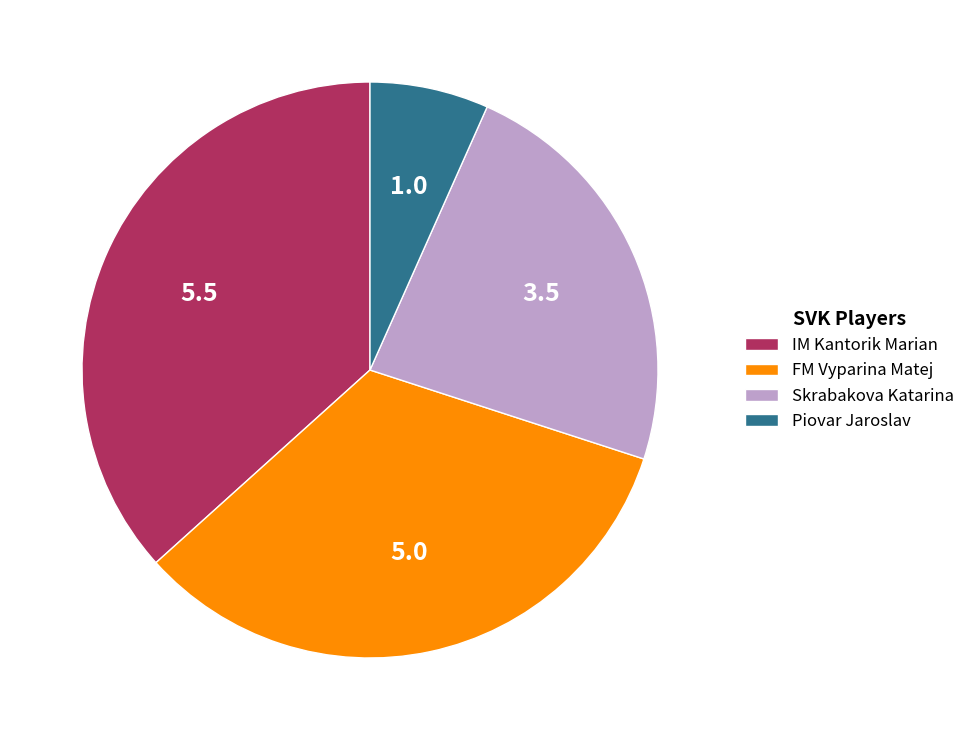

Is there a majority slice in this chart?

No